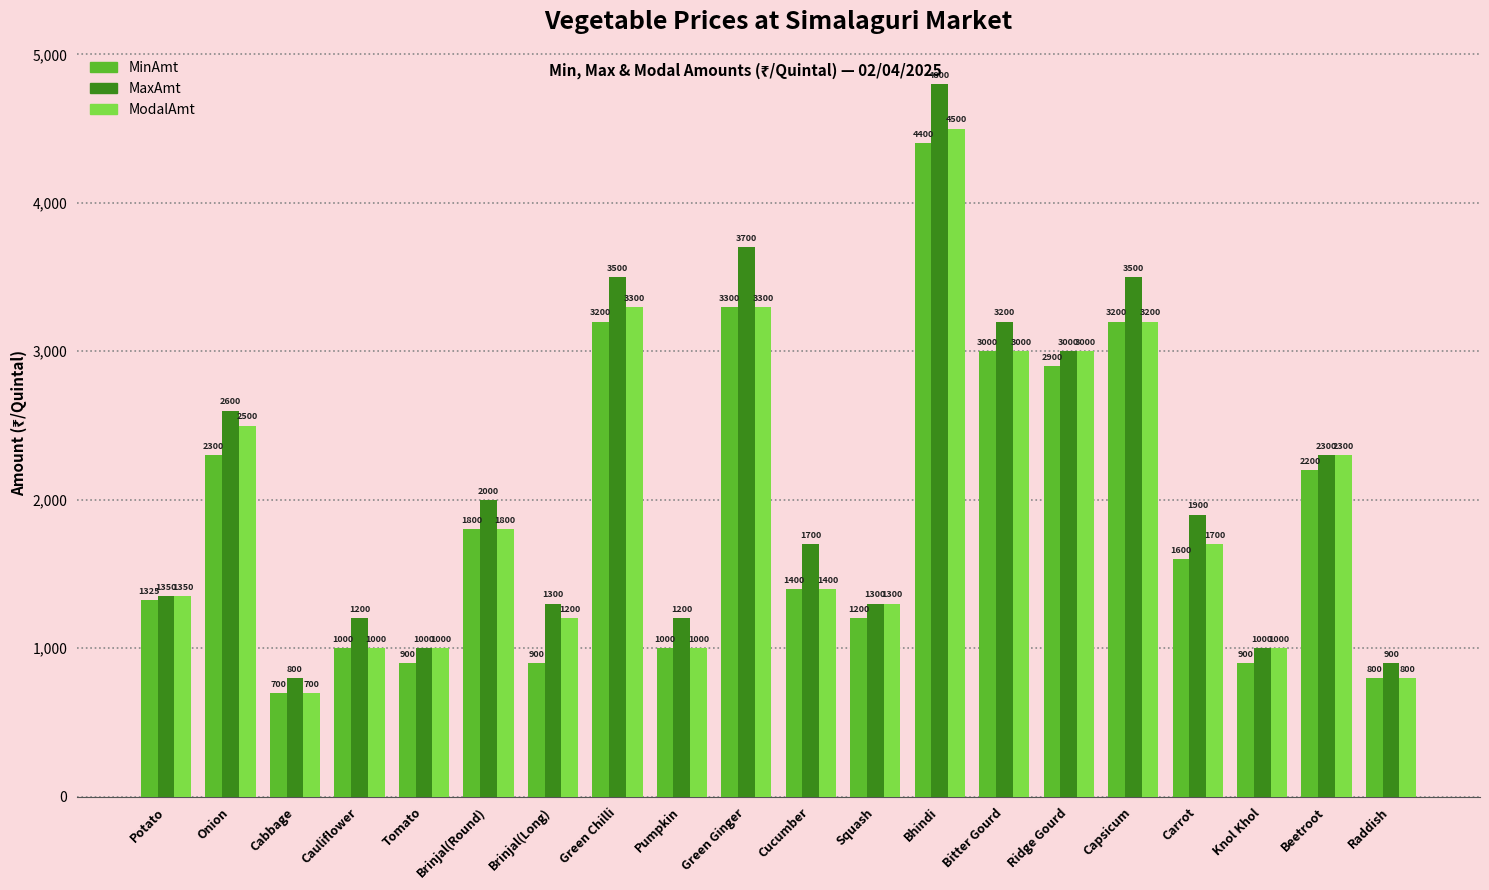

What is the value of the ModalAmt bar at the 4th from the left?

1000